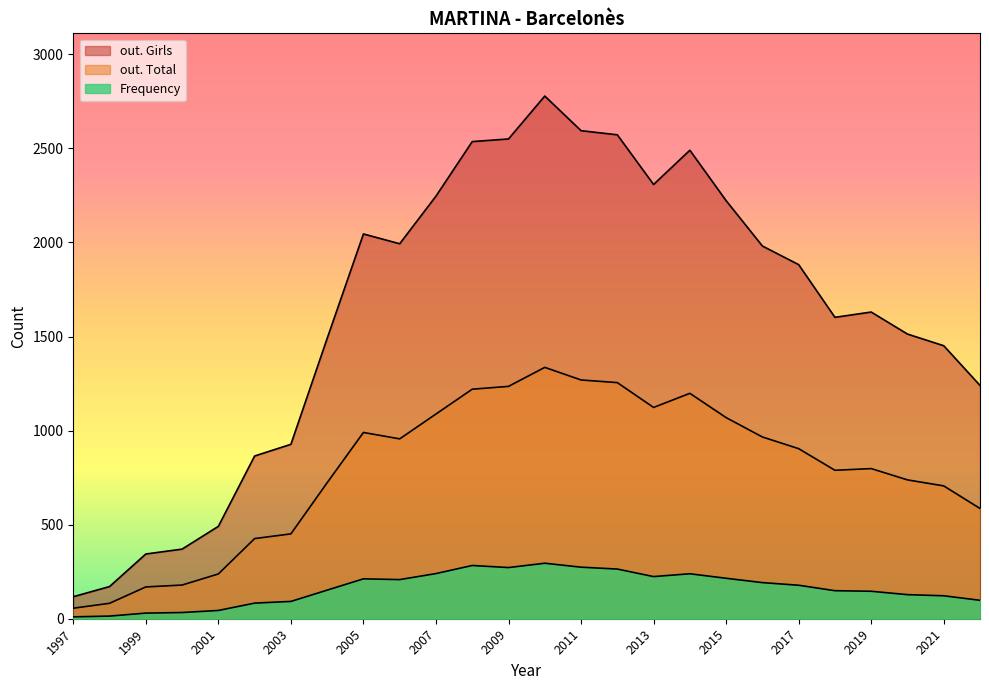

Which series changed the most between 2019 and 2002?

out. Girls